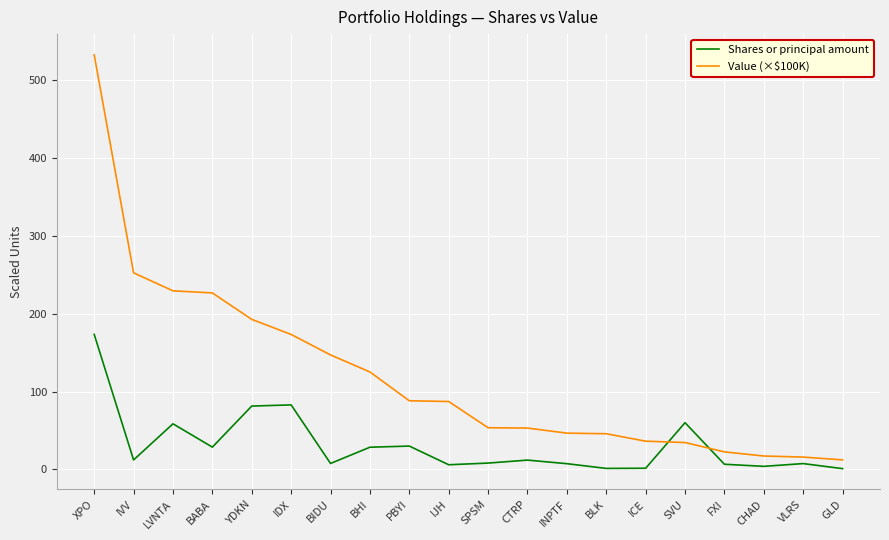

What is the lowest value of the Value (×$100K) series?

12.3